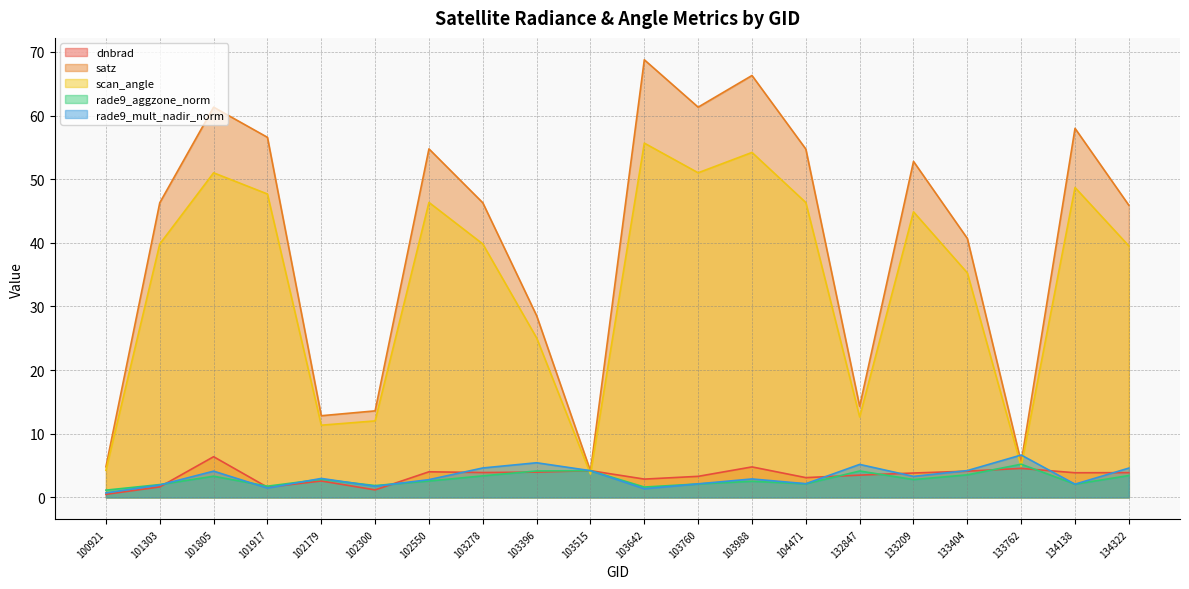

Which series has the largest range (max minus min)?

satz